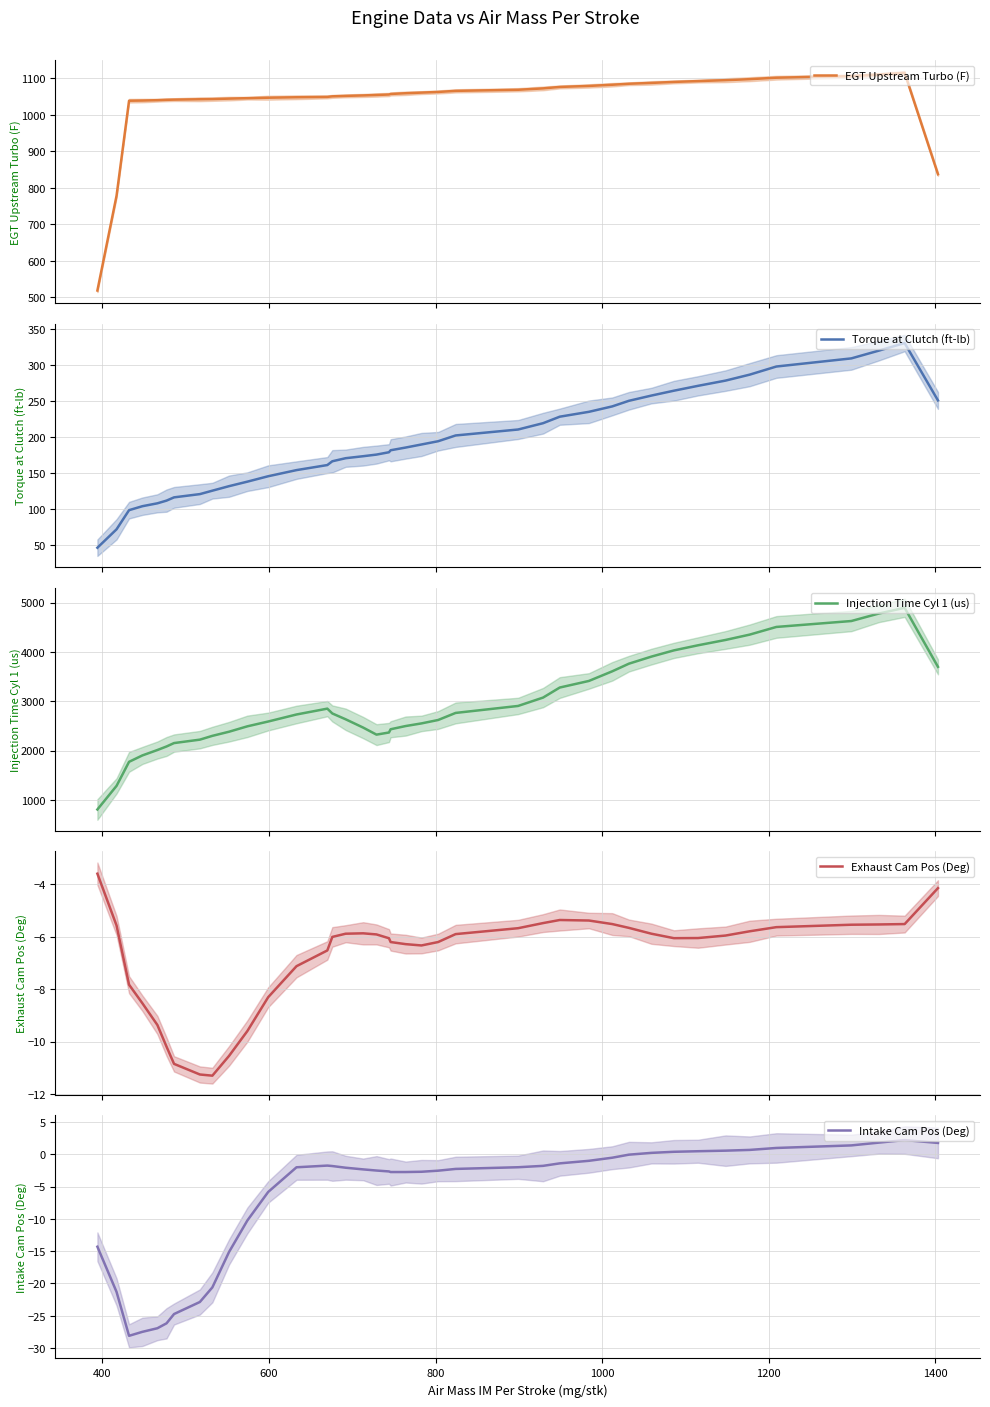

Is this an area chart (filled region under the line)?

No